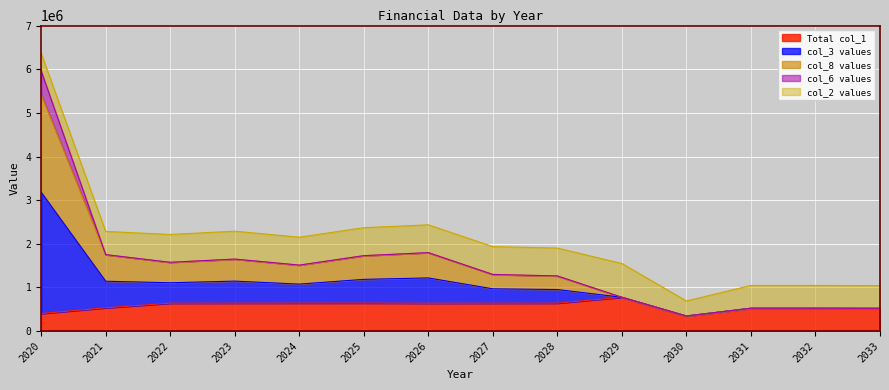

At which label is col_1 closest to 559468?

2021